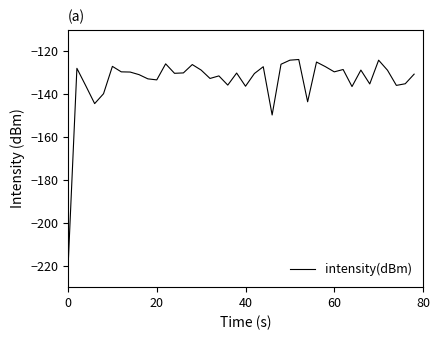

What is the smallest value displayed?

-221.0